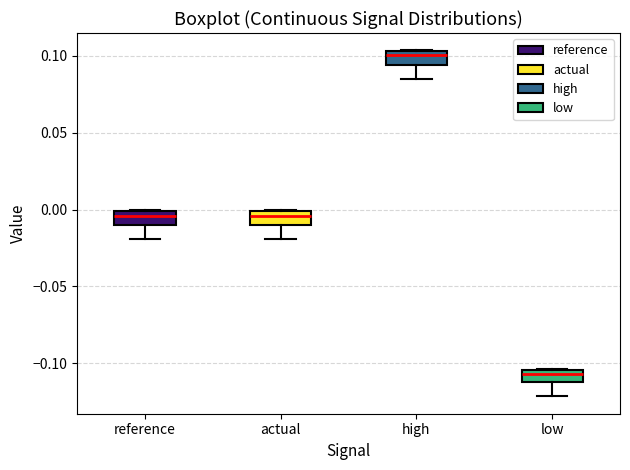

Reading left to right, read every box against the y-axis: the position of its median line, the range the box covers, and the ends of its whiskers. The values are not printed on the chart, so give them approximately, as read against the axis.

reference: median -0.005, box -0.010 to 0.000, whiskers -0.020 to 0.000
actual: median -0.005, box -0.010 to 0.000, whiskers -0.020 to 0.000
high: median 0.100, box 0.095 to 0.105, whiskers 0.085 to 0.105
low: median -0.105 (just below the box's upper edge), box -0.110 to -0.105, whiskers -0.120 to -0.105